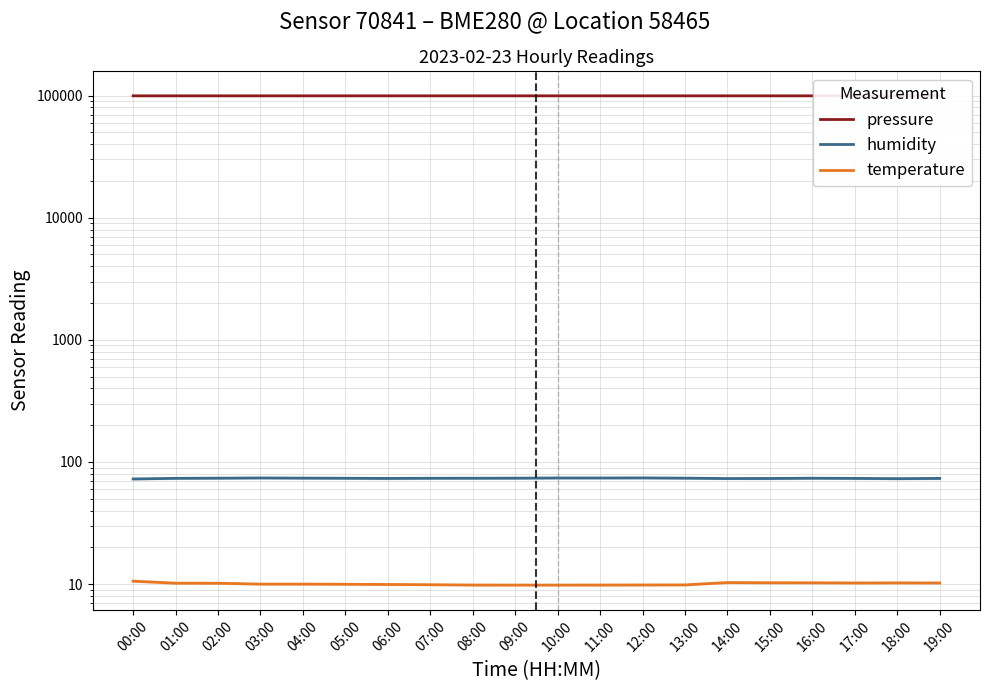

Where is humidity nearest to the value 73?

18:00